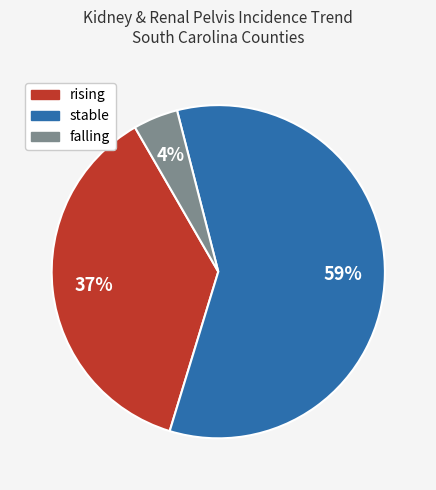

Is the sum of rising and falling greater than half?

No